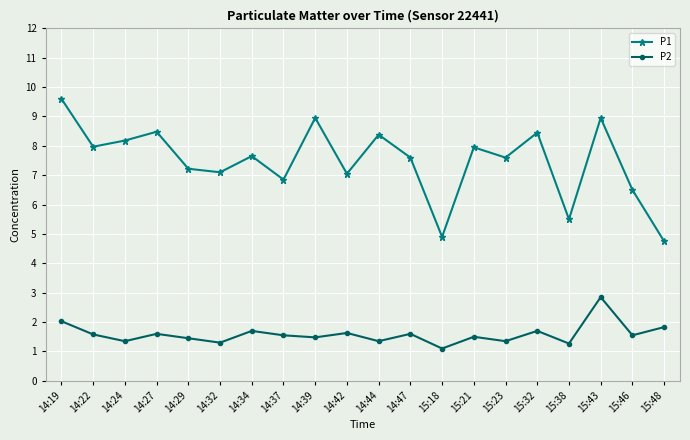

Count the number of categories in the chart.

20